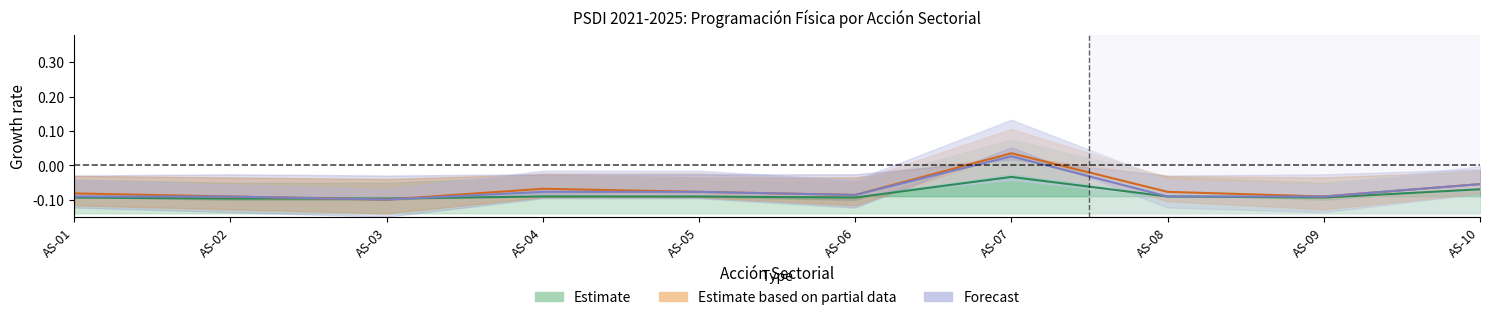

Rank the categories by 2025 value from lowest to highest.

AS-02, AS-03, AS-01, AS-06, AS-09, AS-04, AS-05, AS-08, AS-10, AS-07